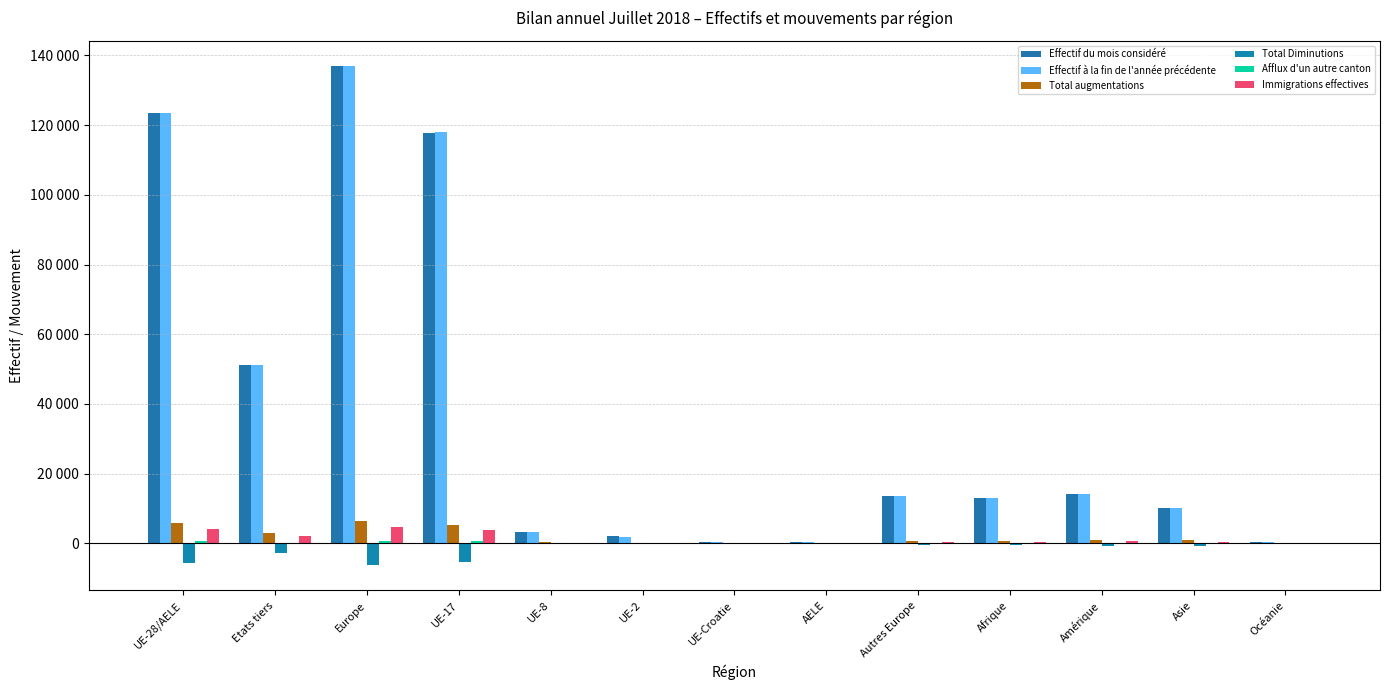

What is the label of the 1st bar from the right?

Océanie